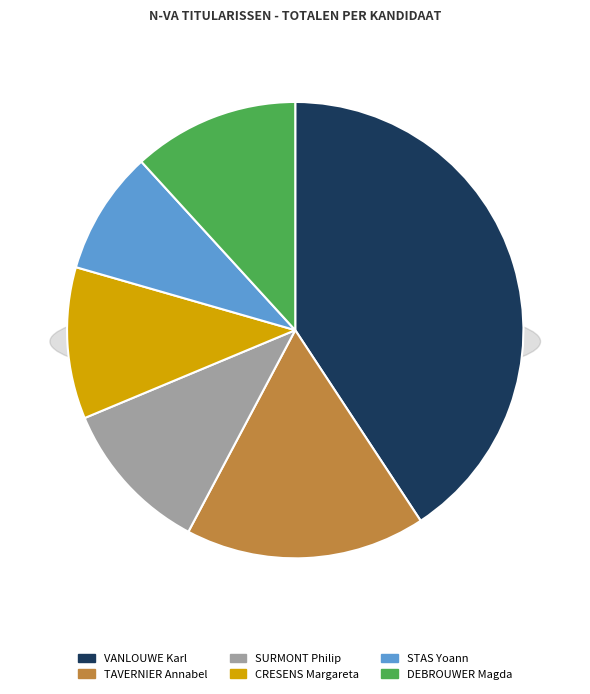

What percentage is the STAS Yoann slice, to the nearest percent?

9%